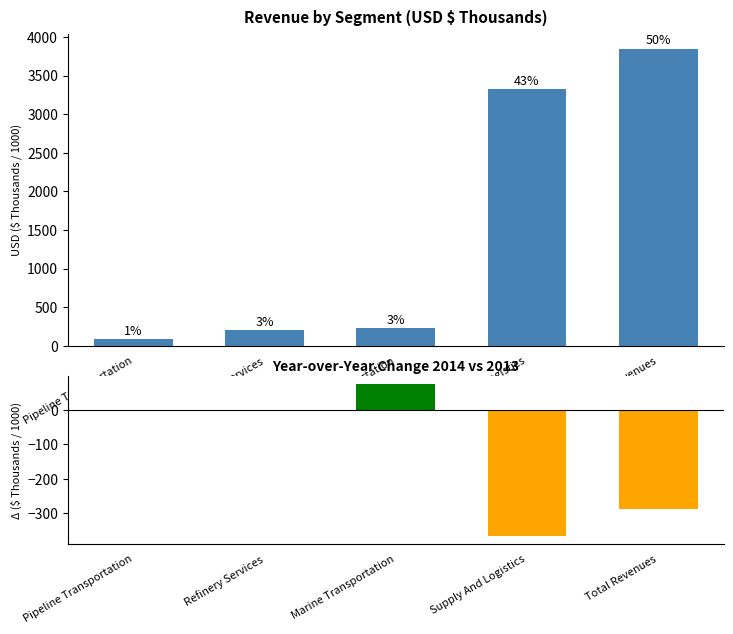

Between Pipeline Transportation and Marine Transportation, which is larger?

Marine Transportation